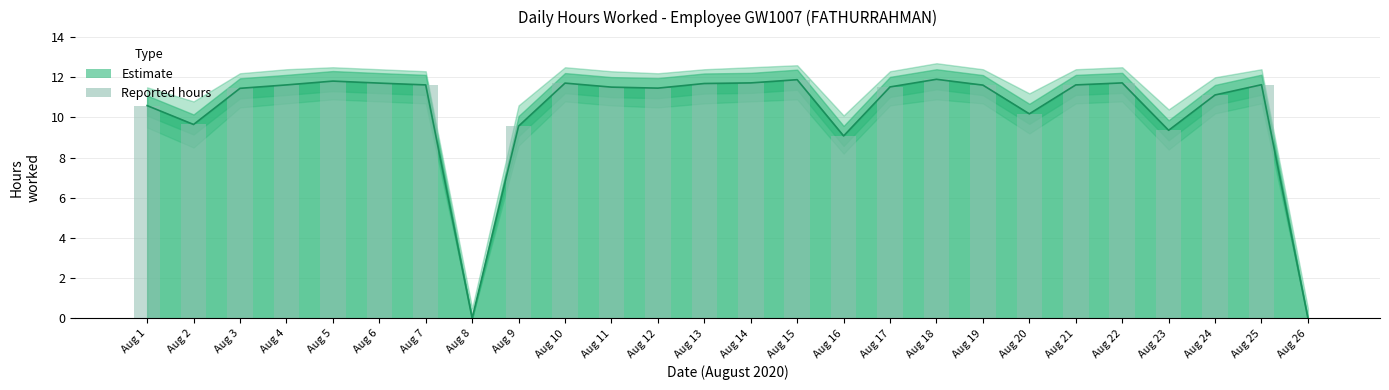

Rank the categories by value from lowest to highest.

Aug 8, Aug 26, Aug 16, Aug 23, Aug 9, Aug 2, Aug 20, Aug 1, Aug 24, Aug 3, Aug 12, Aug 11, Aug 17, Aug 19, Aug 4, Aug 7, Aug 21, Aug 25, Aug 13, Aug 6, Aug 10, Aug 14, Aug 22, Aug 5, Aug 15, Aug 18